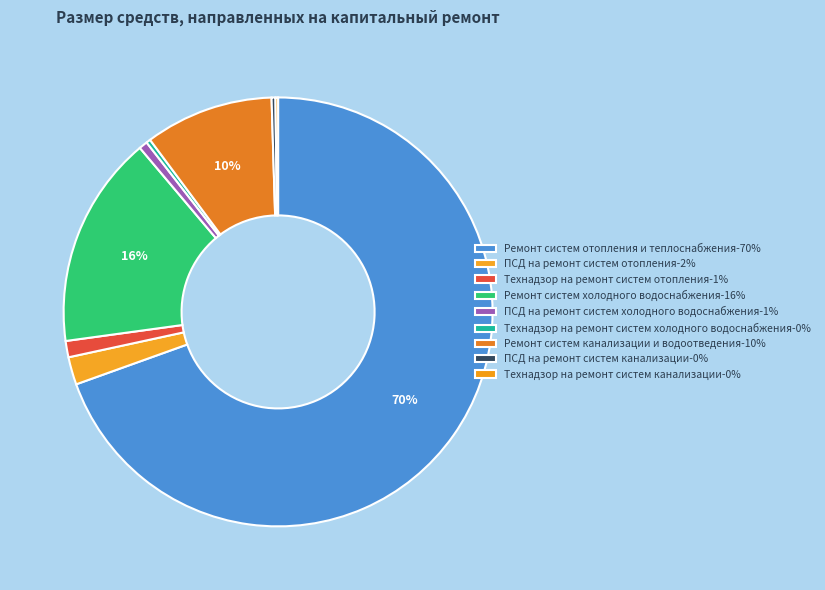

To the nearest percent, what is the difference between the ПСД на ремонт систем отопления and ПСД на ремонт систем канализации slice percentages?

2%